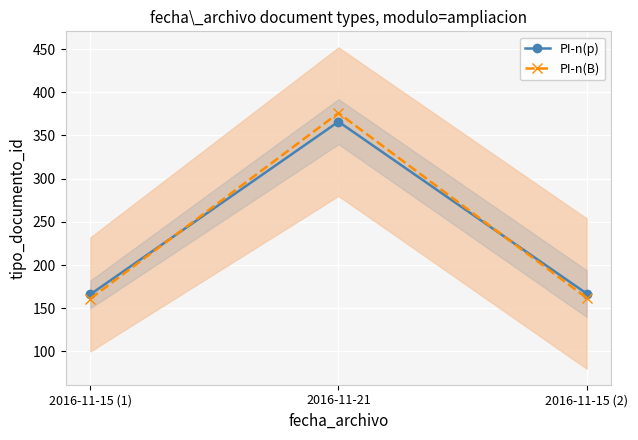

At how many categories does at least one series exceed 236?

1